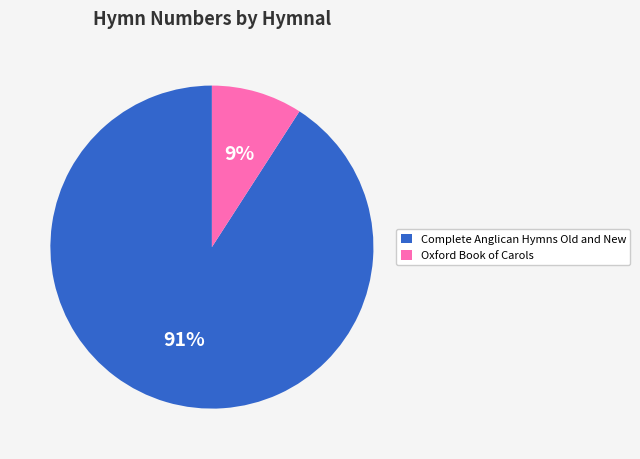

Which has a higher value, Oxford Book of Carols or Complete Anglican Hymns Old and New?

Complete Anglican Hymns Old and New